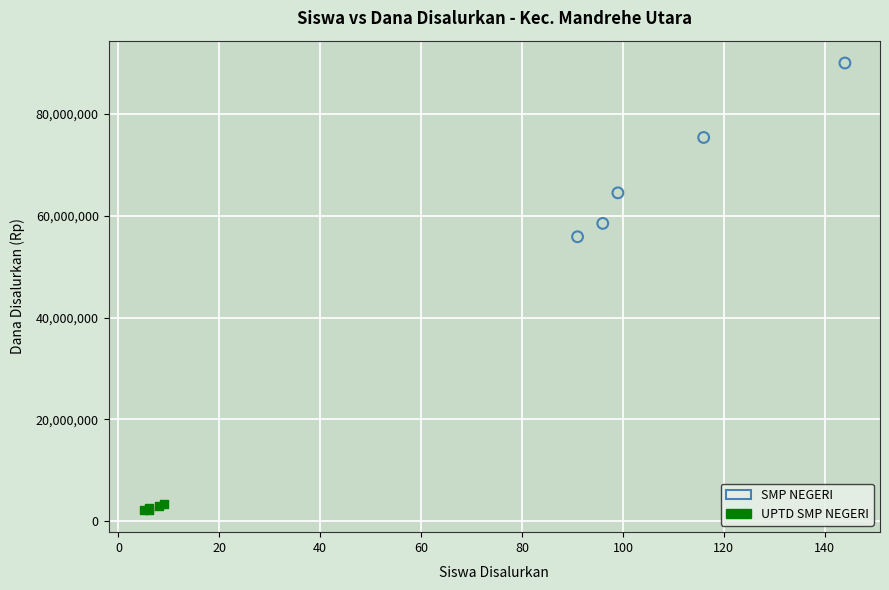

Which series has the widest spread of Y values?

SMP NEGERI